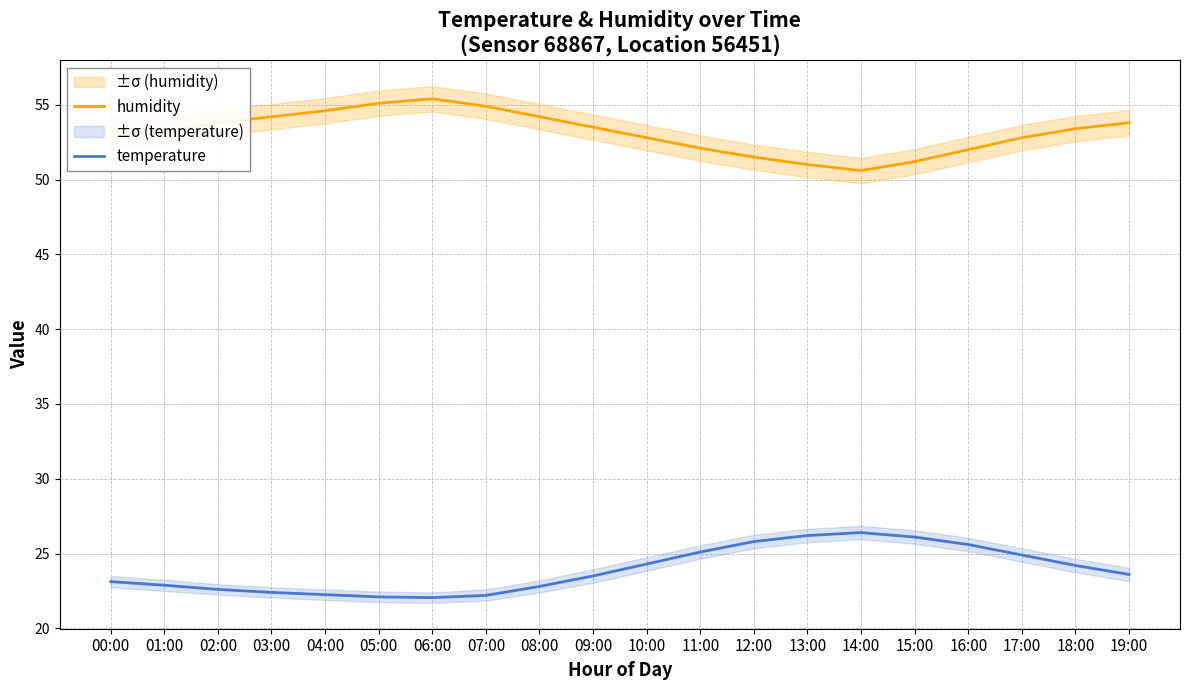

Reading right to left, extract all data points from this chart.

humidity: 53.8	53.4	52.8	52.0	51.2	50.6	51.0	51.5	52.1	52.8	53.5	54.2	54.9	55.4	55.1	54.6	54.2	53.8	53.2	53.2
temperature: 23.6	24.2	24.9	25.6	26.1	26.4	26.2	25.8	25.1	24.3	23.5	22.8	22.2	22.1	22.1	22.2	22.4	22.6	22.9	23.1